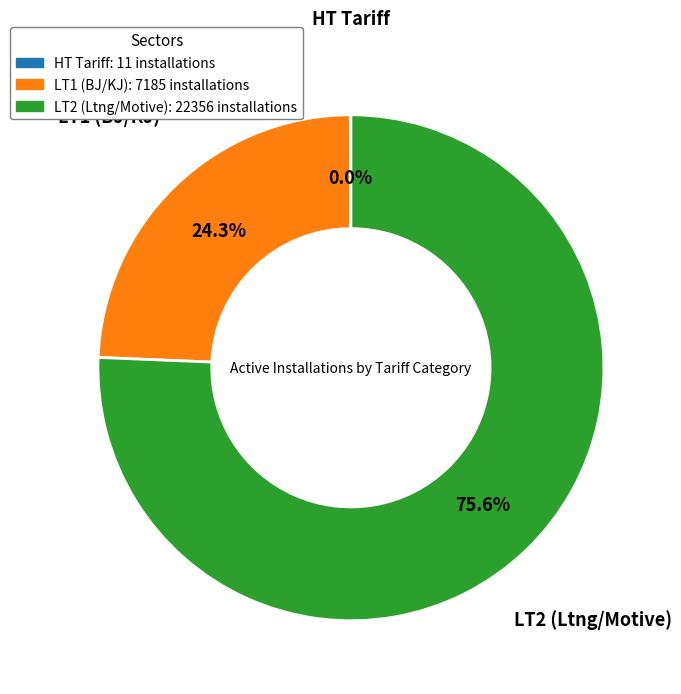

Does any single category account for the majority?

Yes